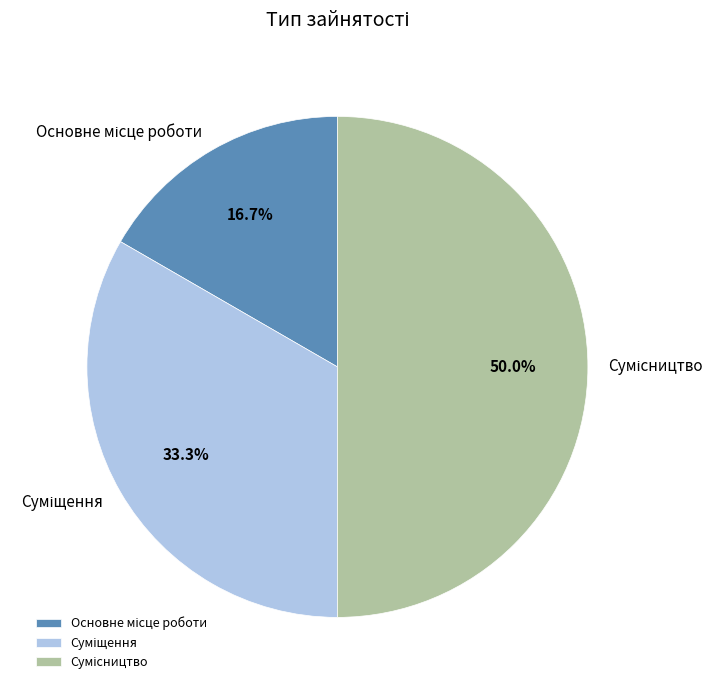

Count the number of slices in the pie.

3